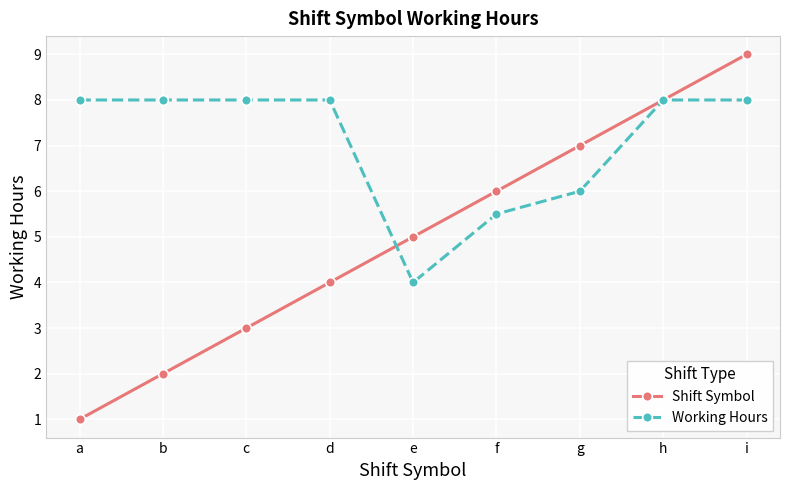

True or false: Shift Symbol has more than 1 points higher than both neighbors.

False